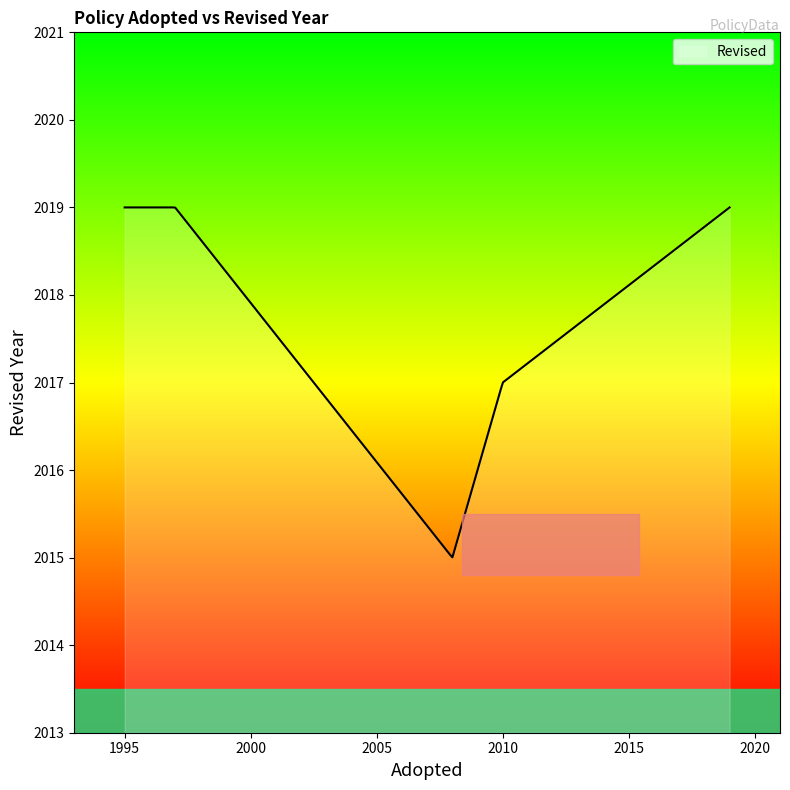

What is the smallest value displayed?

2015.0